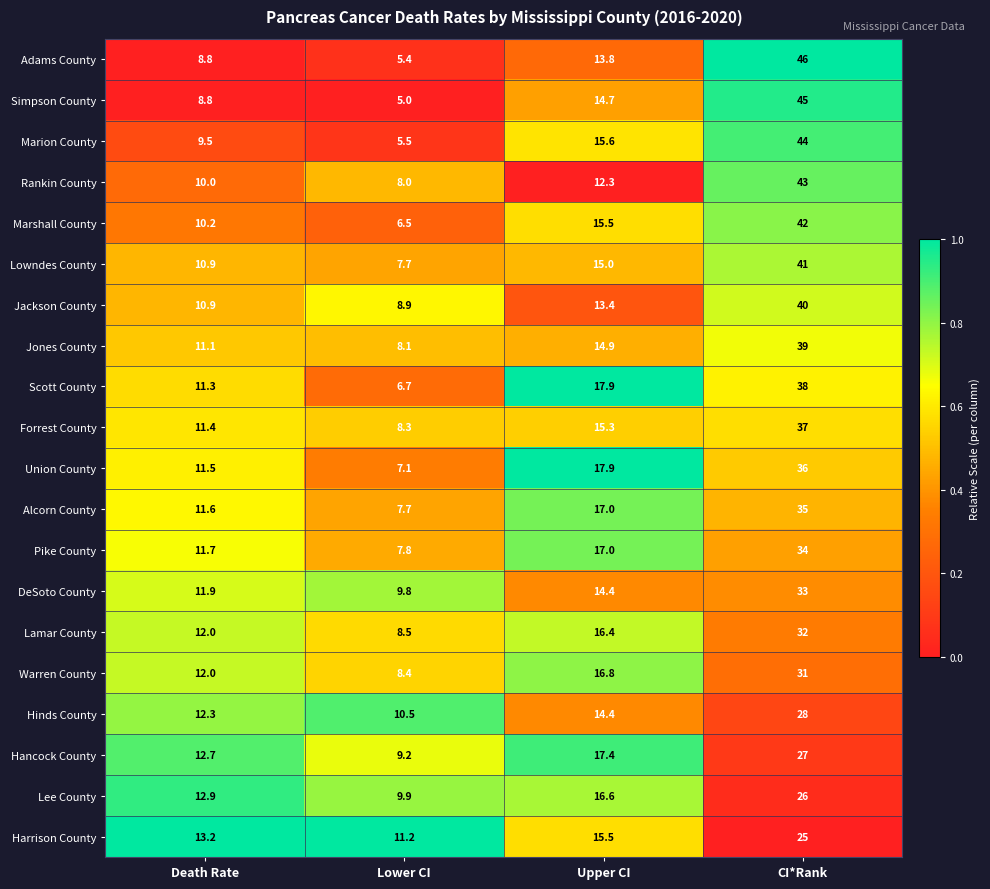

Which series has the largest range (max minus min)?

Adams County